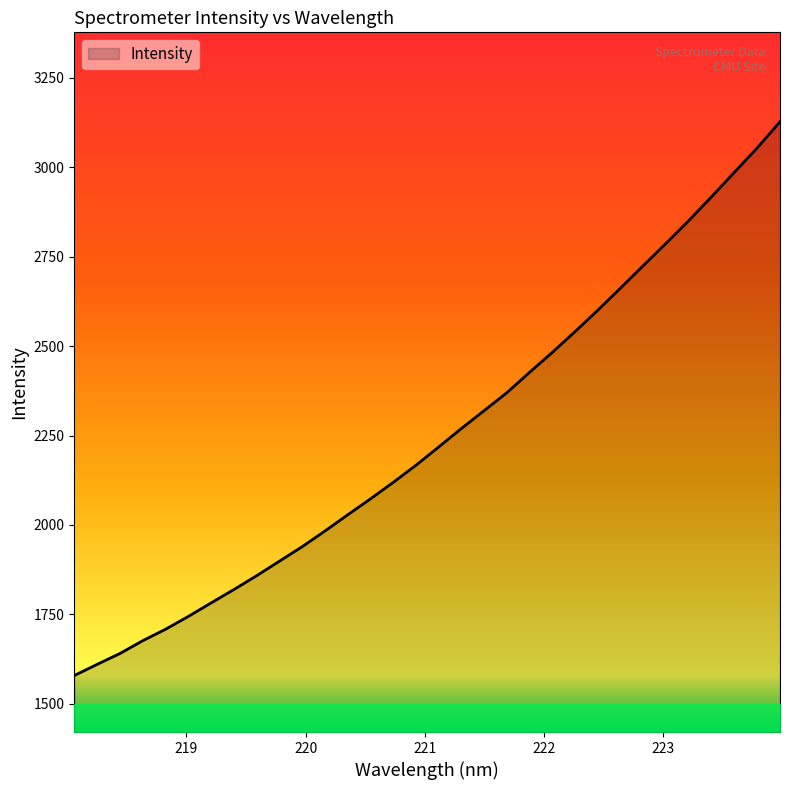

What is the minimum value shown in the chart?

1578.7